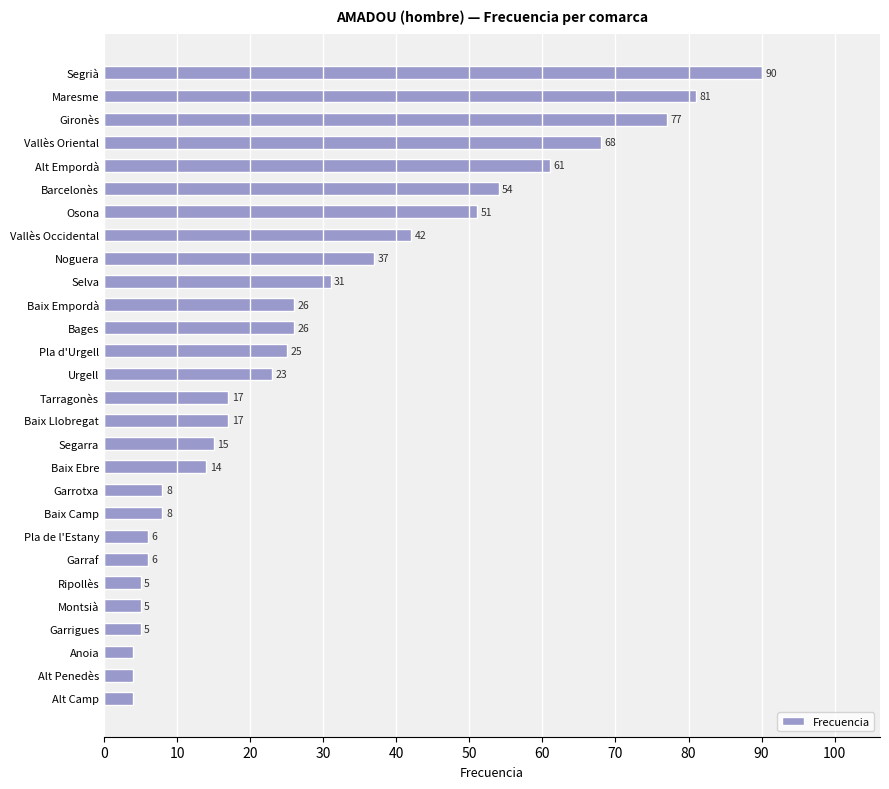

What is the change in value from Ripollès to Bages?

+21